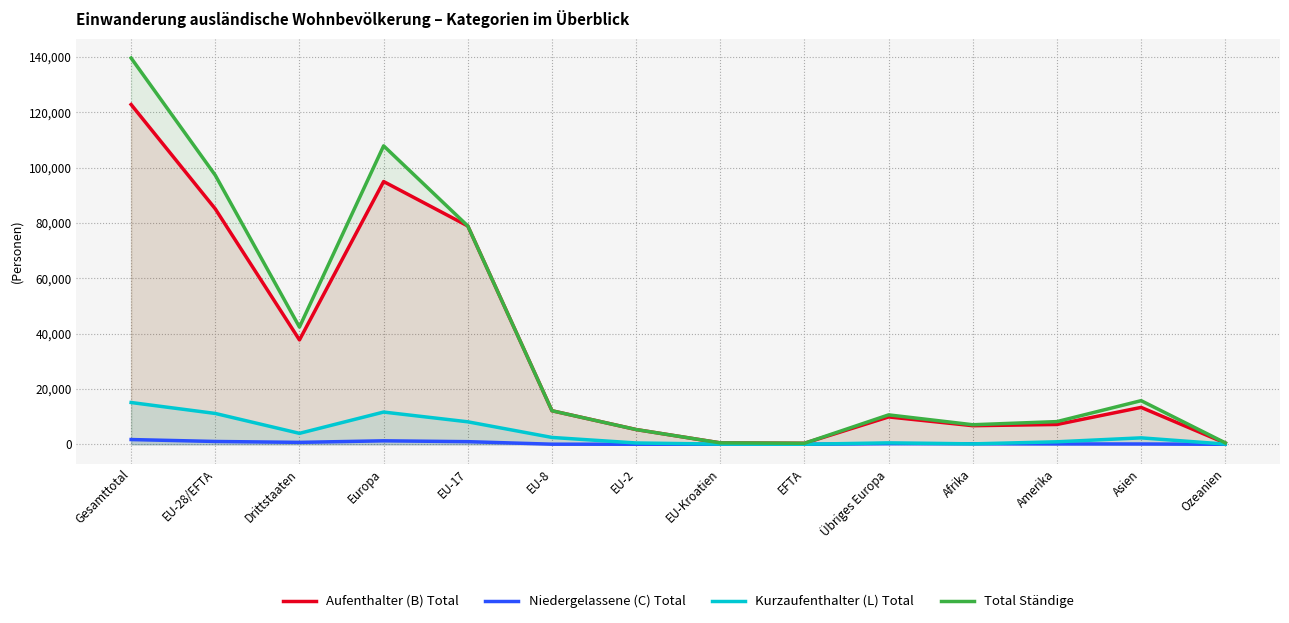

Reading left to right, extract all data points from this chart.

Aufenthalter (B) Total: 122819	85094	37725	94985	78924	12126	5329	511	366	9891	6721	7166	13339	441
Niedergelassene (C) Total: 1712	1017	695	1253	949	35	14	11	8	236	197	130	106	1
Kurzaufenthalter (L) Total: 15101	11145	3956	11650	8125	2473	472	57	18	505	147	903	2325	74
Total Ständige: 139632	97256	42376	107888	78924	12126	5329	511	366	10632	7065	8199	15770	516